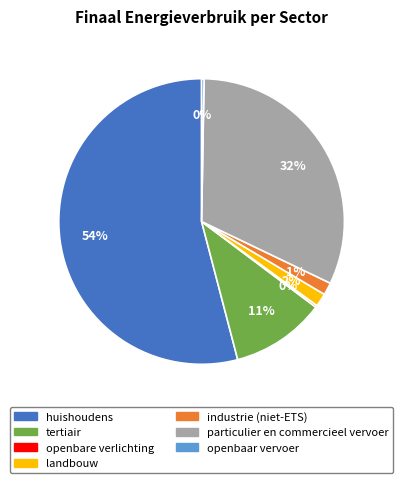

Which has a higher value, industrie (niet-ETS) or particulier en commercieel vervoer?

particulier en commercieel vervoer